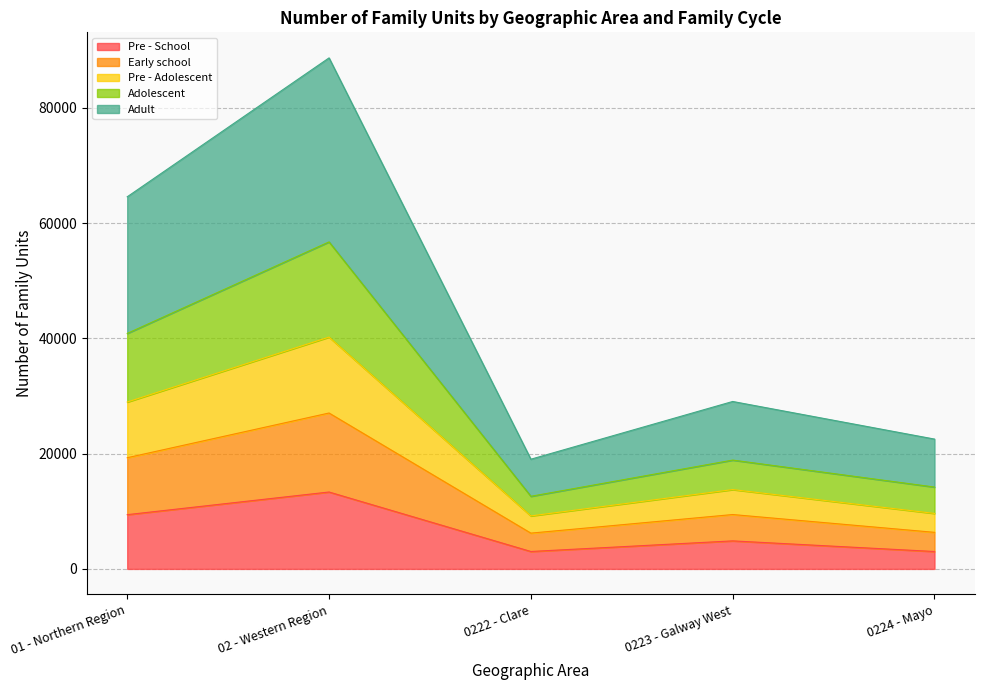

Read the Pre - School value at 02 - Western Region.

13342